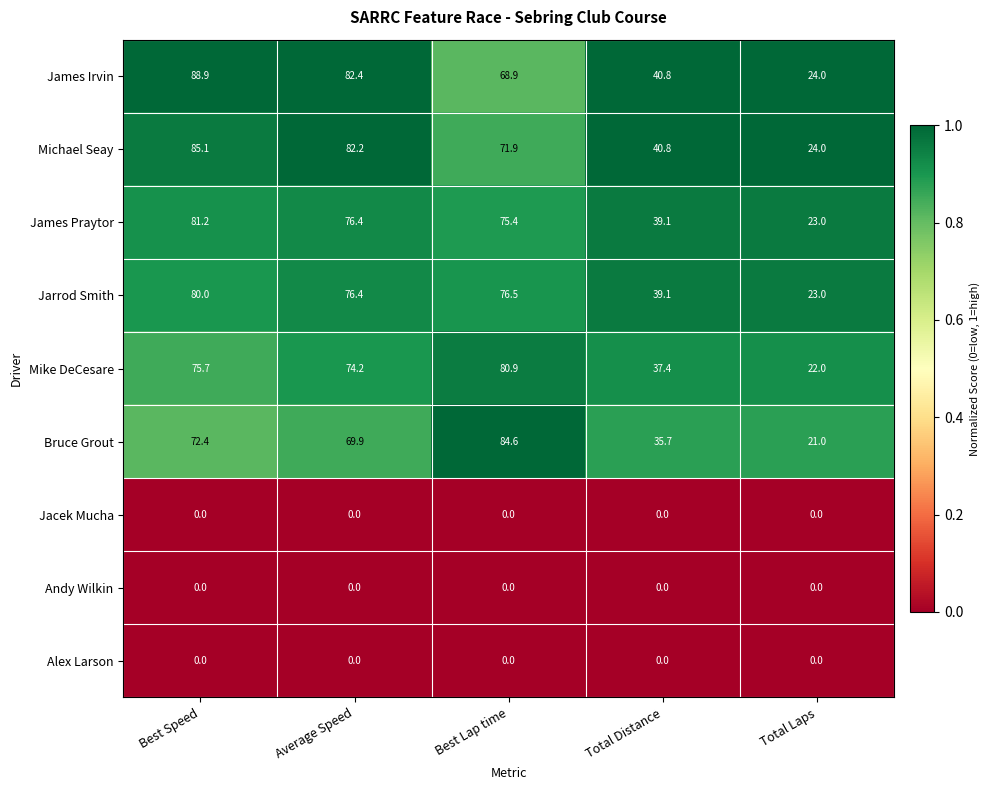

Rank the categories by Mike DeCesare value from lowest to highest.

Total Laps, Total Distance, Average Speed, Best Speed, Best Lap time